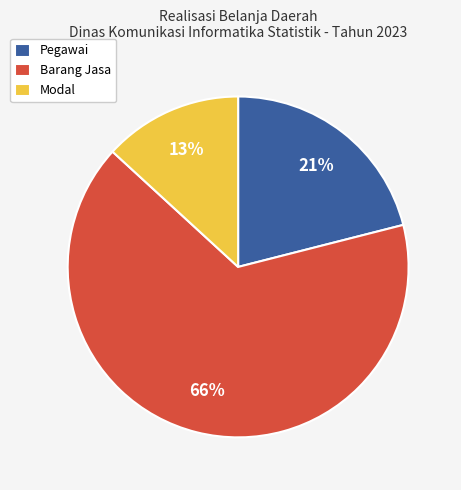

Does Pegawai represent more than half of the total?

No